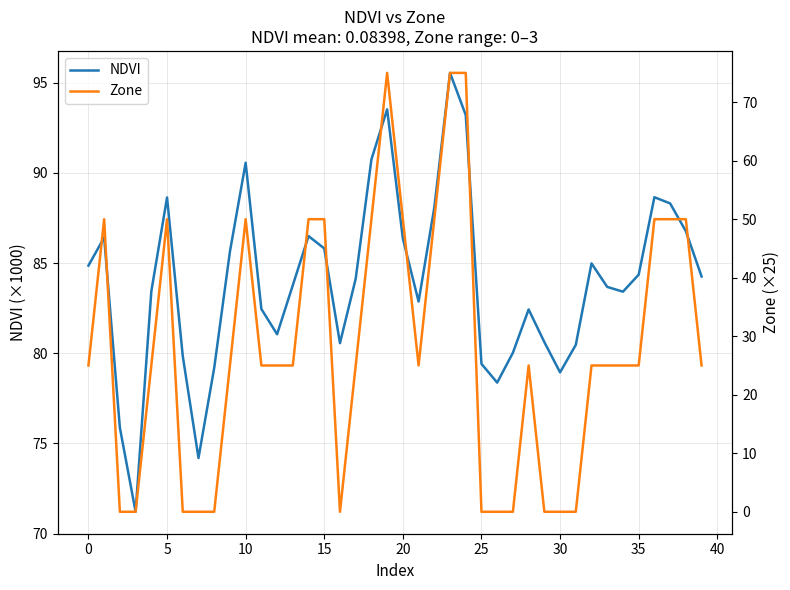

Does the chart display data point markers on the line(s)?

No